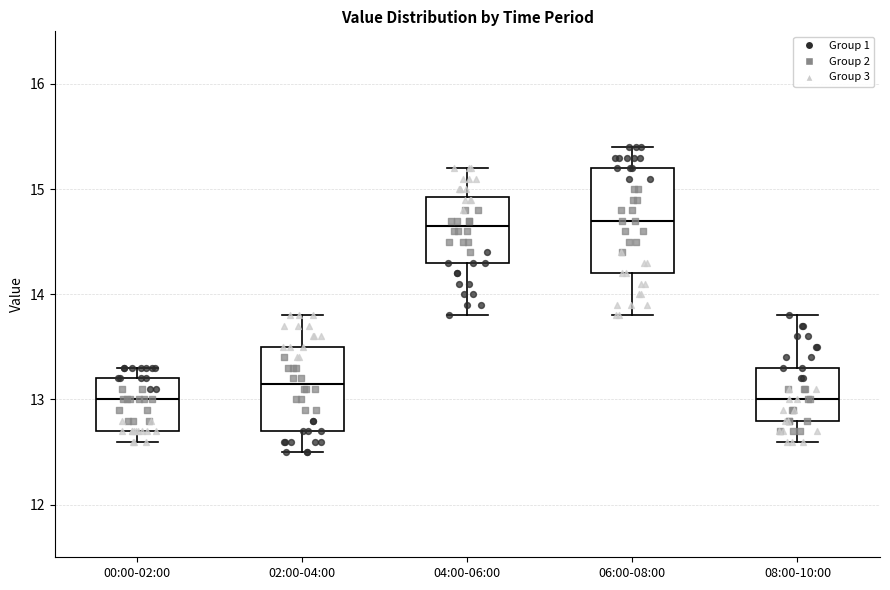

Where is the lower edge of the box for 04:00-06:00 on the y-axis? The values are not printed on the chart, so give them approximately, as read against the axis.

14.3